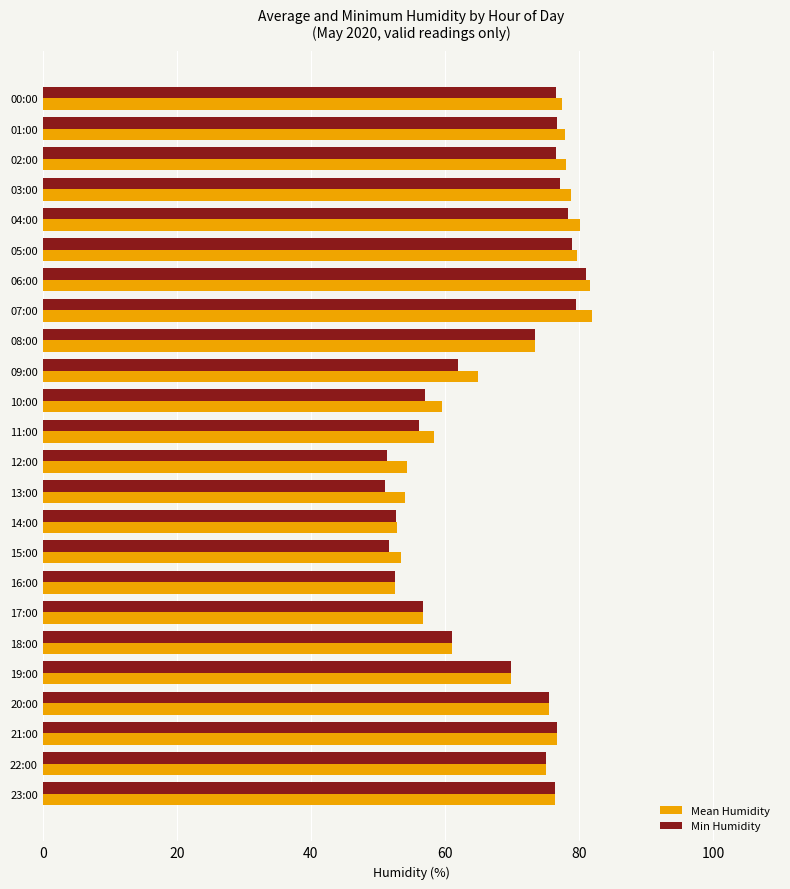

Rank the series by their maximum value, from lowest to highest.

Min Humidity, Mean Humidity